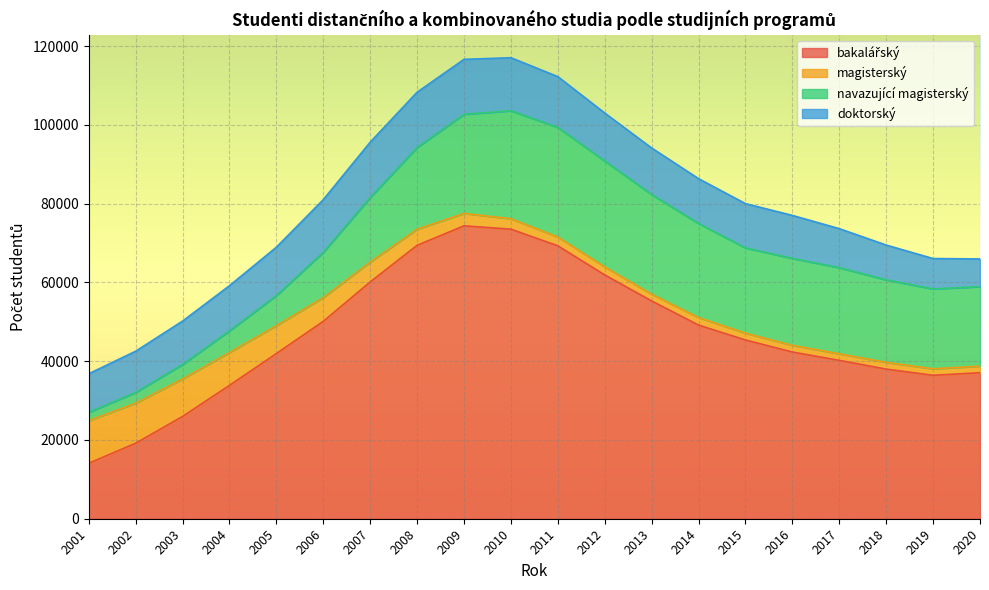

Between which two adjacent categories do magisterský and doktorský first intersect?

2001 and 2002